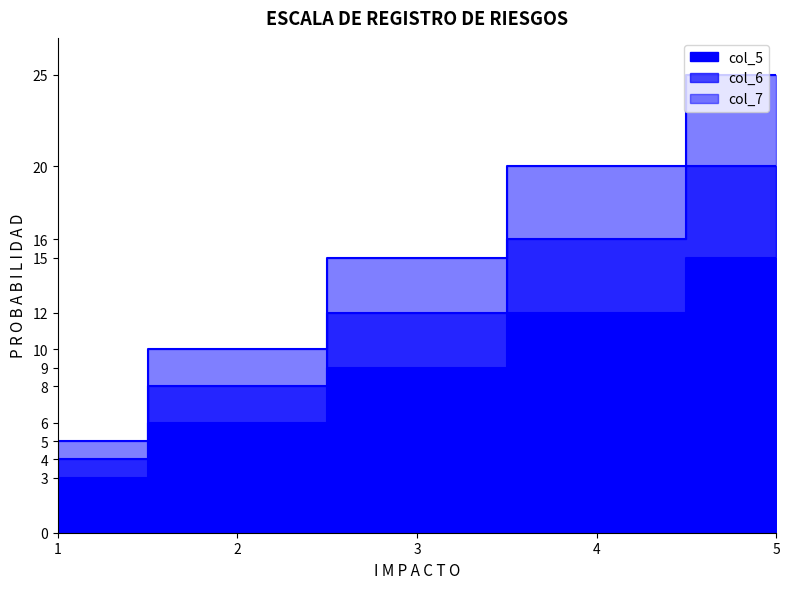

Reading right to left, transcribe all the data shown in this chart.

col_5: 1=3	2=6	3=9	4=12	5=15
col_6: 1=4	2=8	3=12	4=16	5=20
col_7: 1=5	2=10	3=15	4=20	5=25